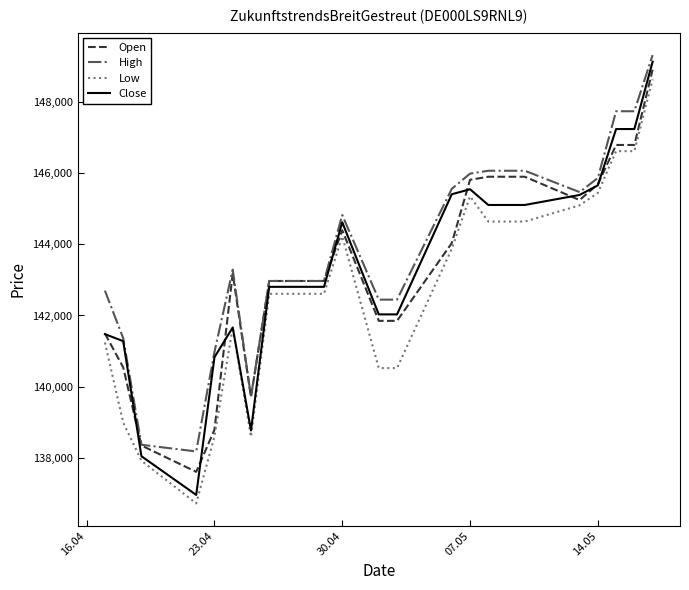

What is the lowest value of the High series?

138187